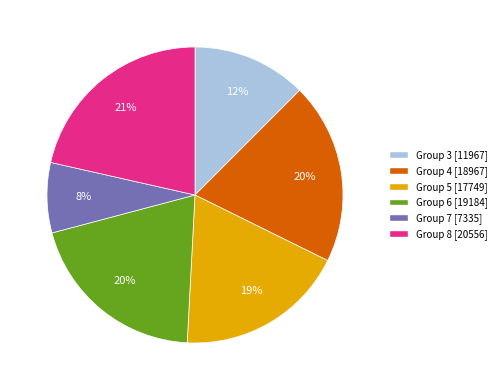

To the nearest percent, what is the average slice percentage?

17%